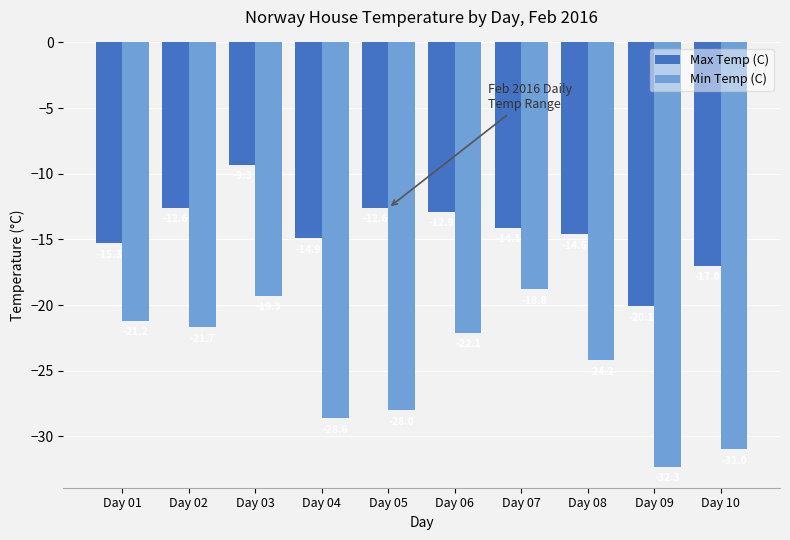

Rank the series at Day 08 from highest to lowest value.

Max Temp (C), Min Temp (C)